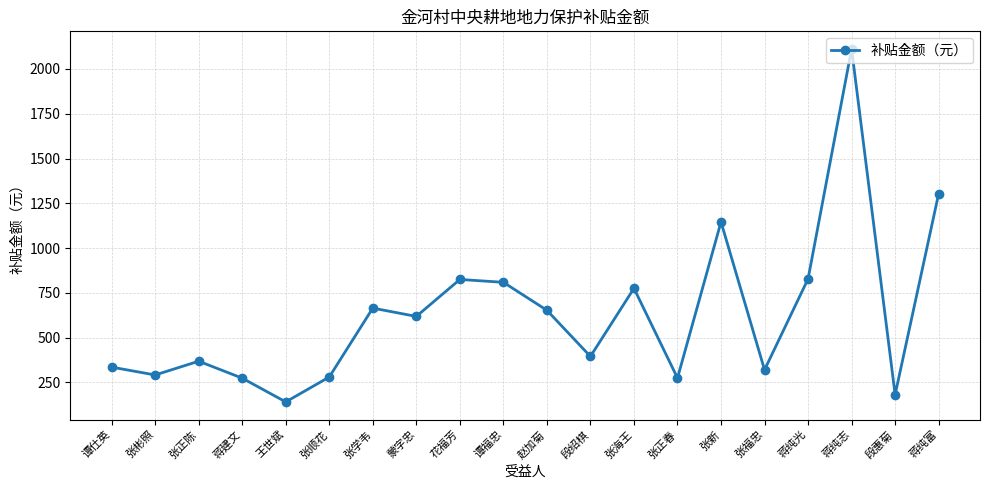

The value at 花福芳 is 559.6. True or false?

False